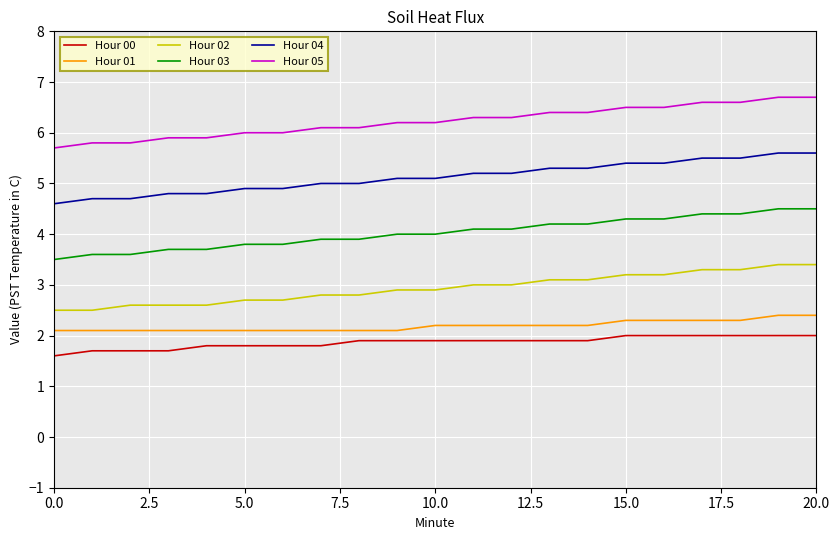

Rank the series by their maximum value, from highest to lowest.

Hour 05, Hour 04, Hour 03, Hour 02, Hour 01, Hour 00